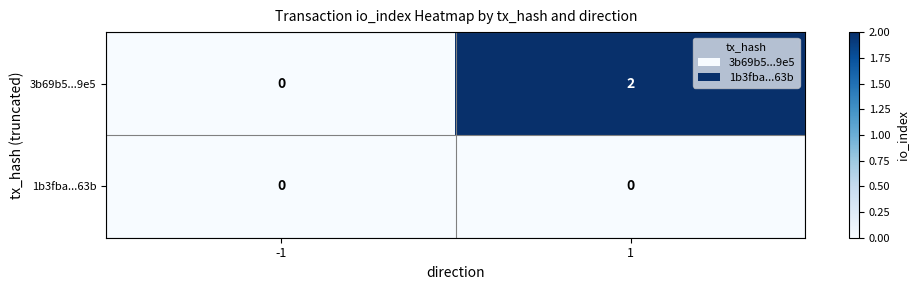

Which series changed the most between -1 and 1?

3b69b5...9e5